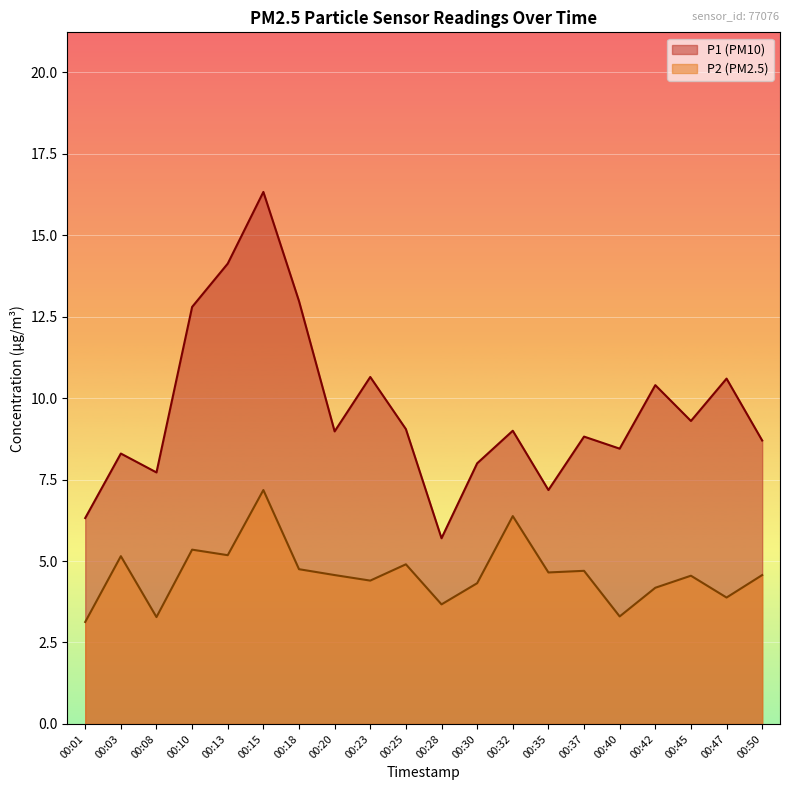

How many lines are shown in the chart?

2